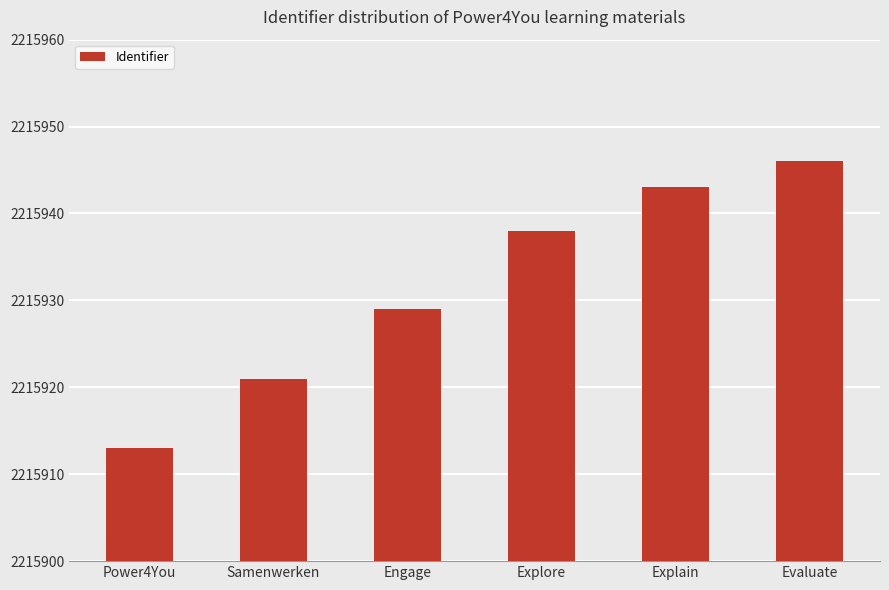

Reading left to right, list all the values displayed in this chart.

Power4You=2215913	Samenwerken=2215921	Engage=2215929	Explore=2215938	Explain=2215943	Evaluate=2215946